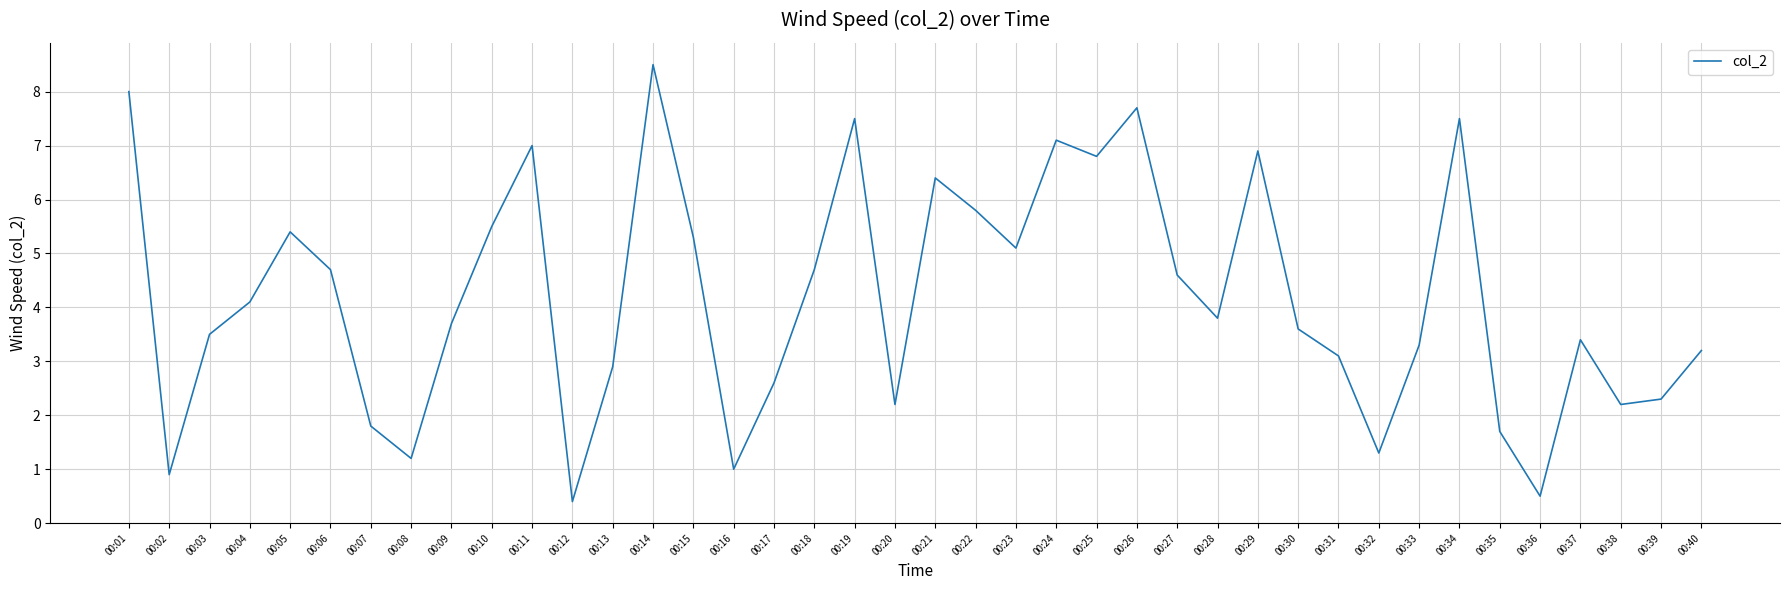

What is the approximate value at 00:21?

6.4